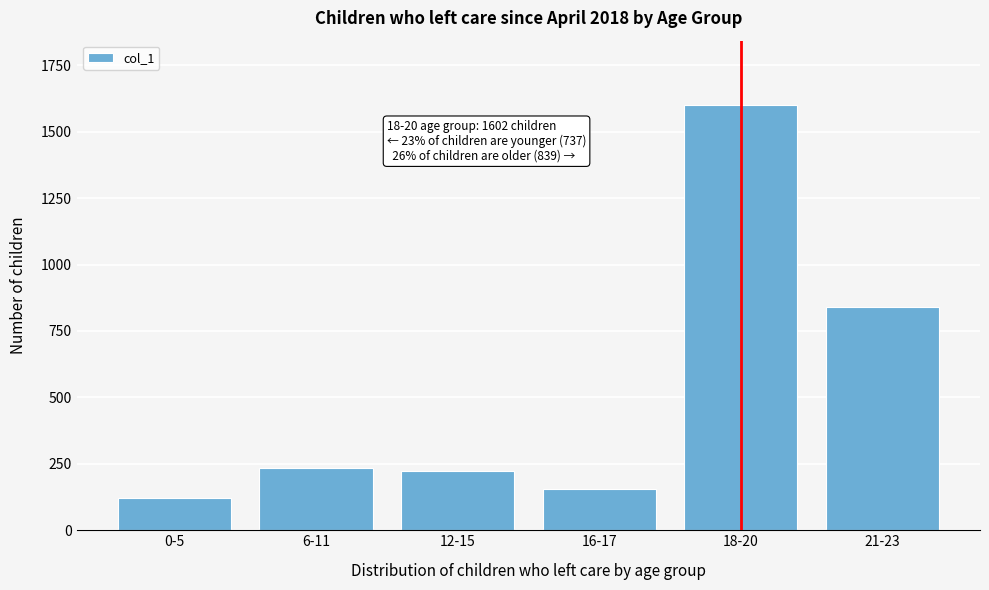

Reading right to left, what are all the values shown in this chart?

21-23=839	18-20=1602	16-17=156	12-15=222	6-11=236	0-5=123